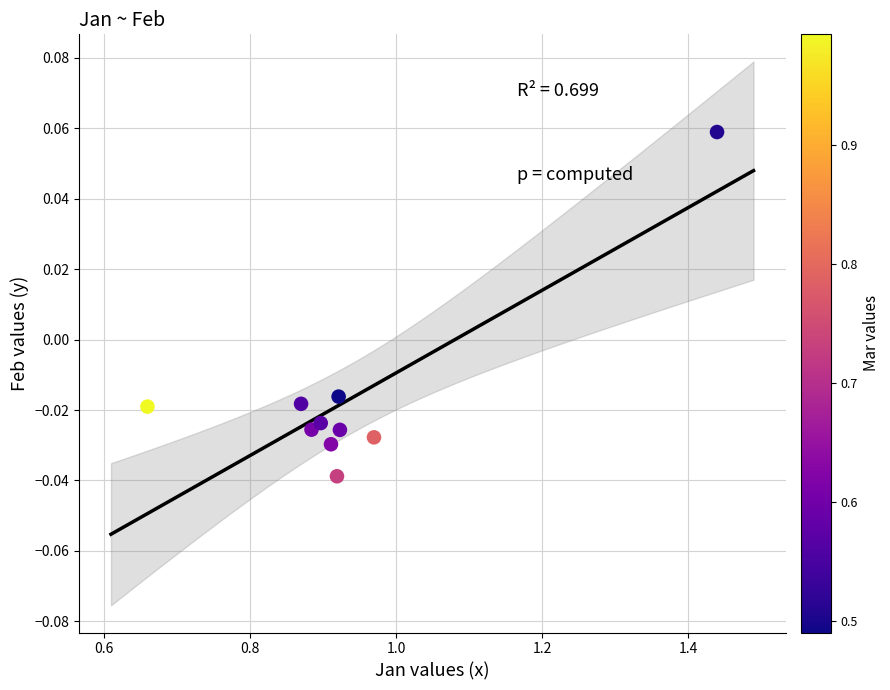

What is the average X value?

0.9